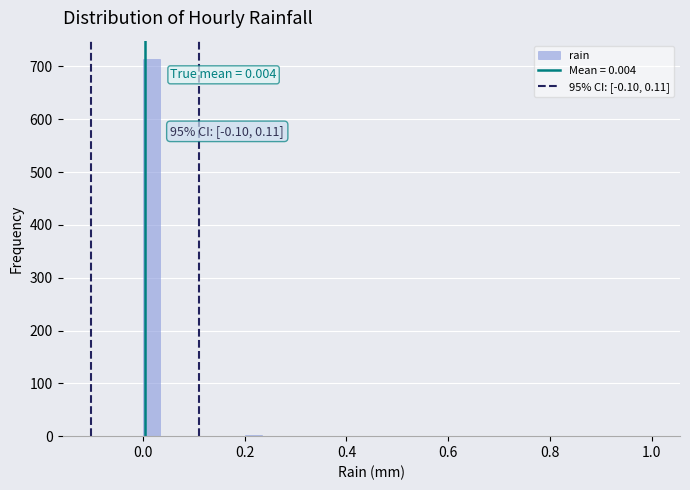

Read against the x-axis, roughly where is the centre of the tallest bar?

0.02